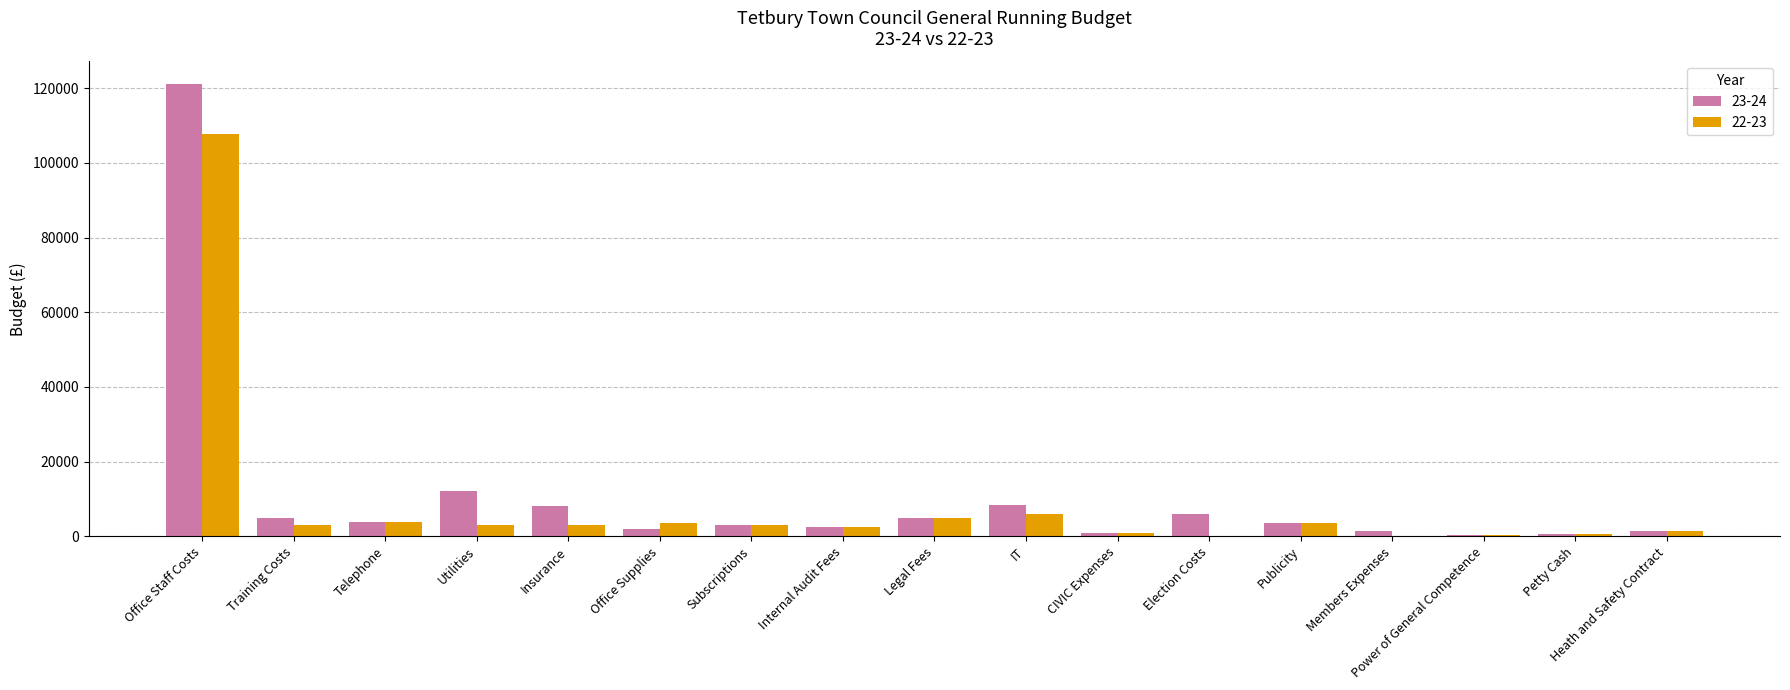

Count the number of data series in this chart.

2